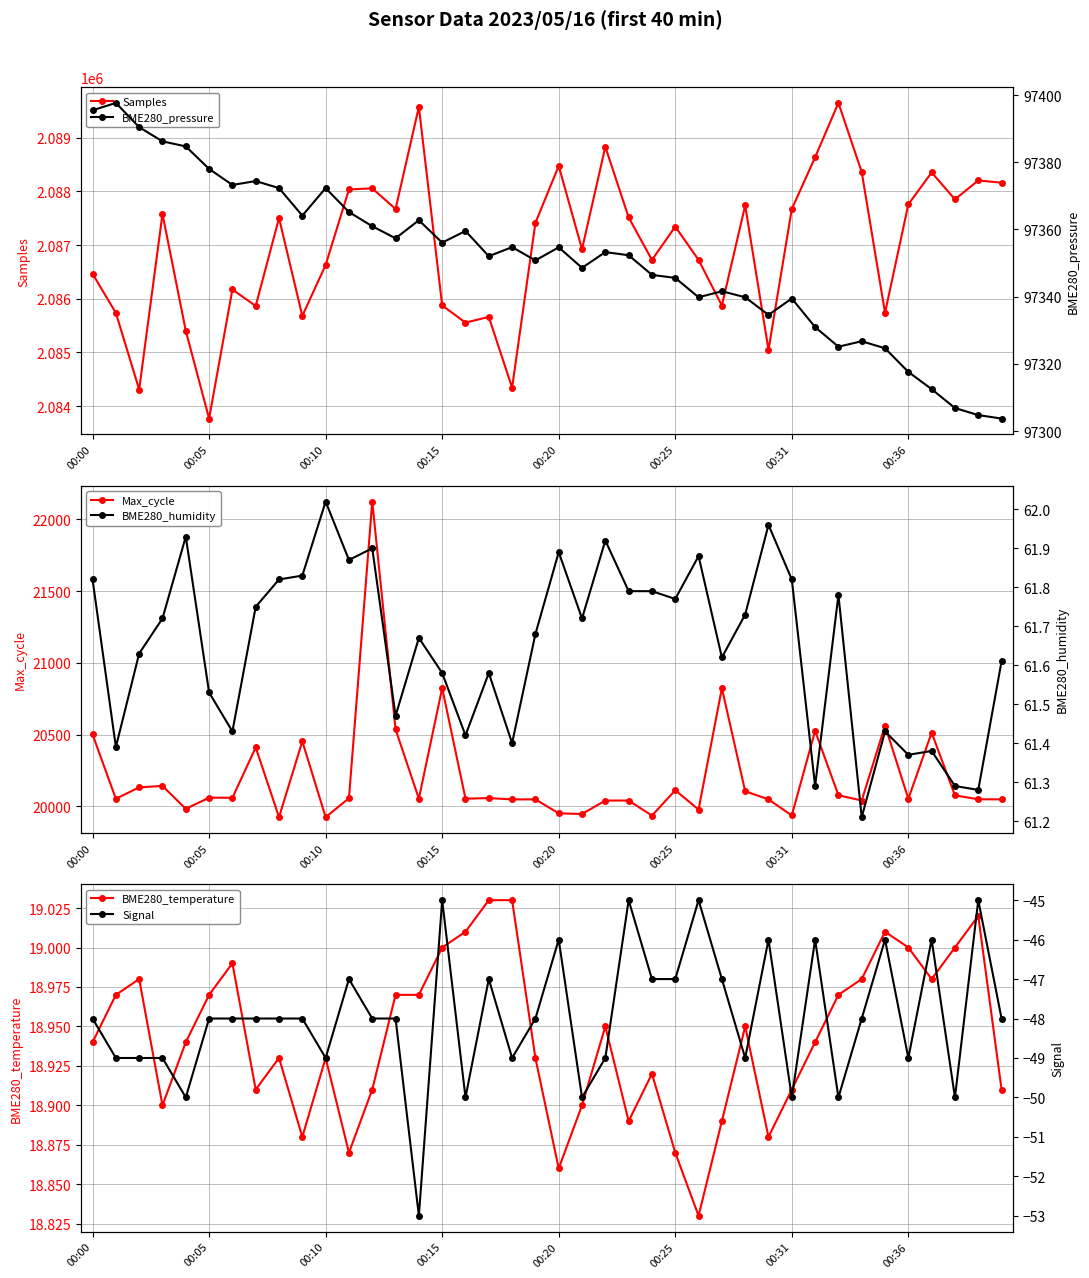

How many interior local peaks does the BME280_pressure series have?

11